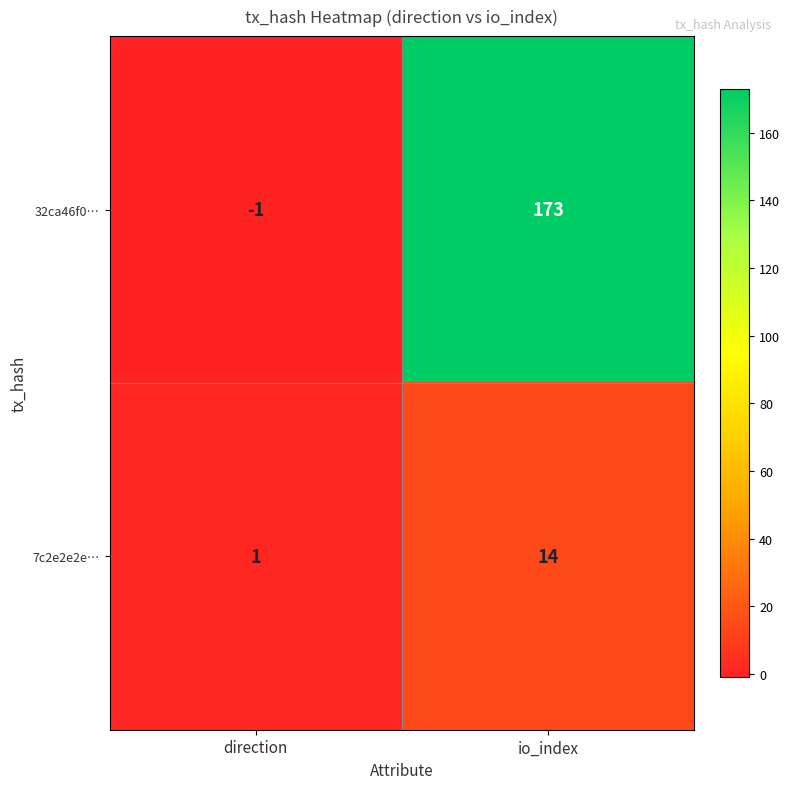

Reading right to left, list all the values displayed in this chart.

32ca46f0…: io_index=173	direction=-1
7c2e2e2e…: io_index=14	direction=1